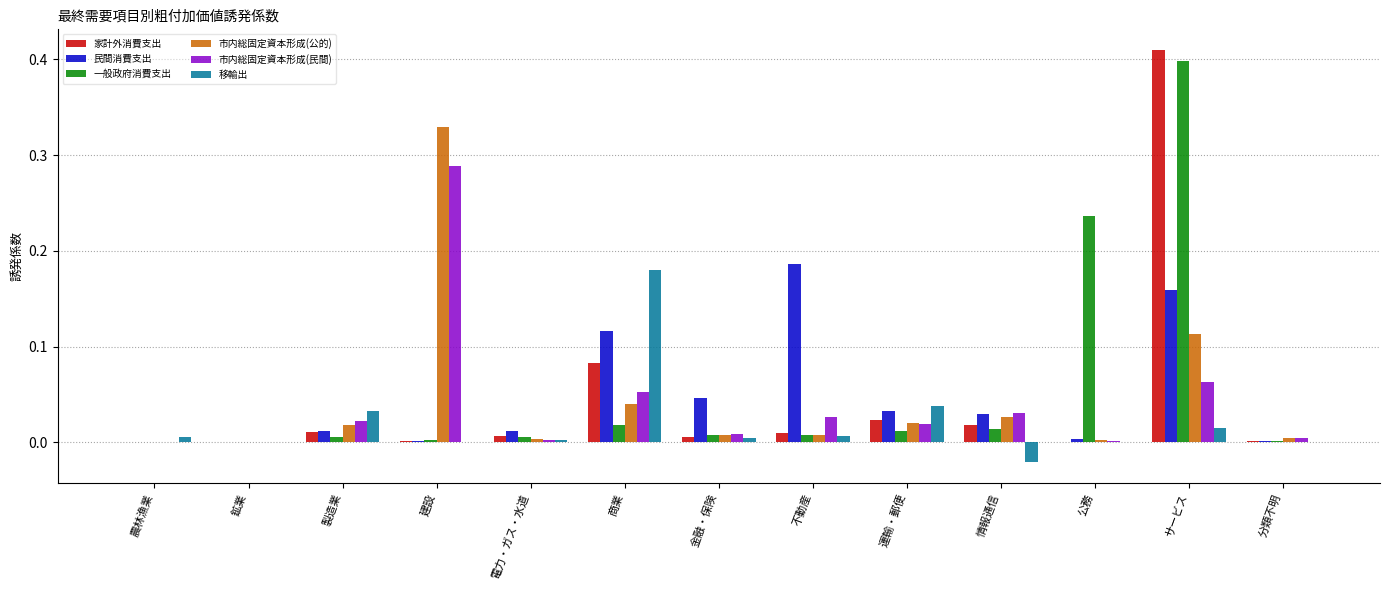

Are the bars grouped side by side (vs. stacked)?

Yes